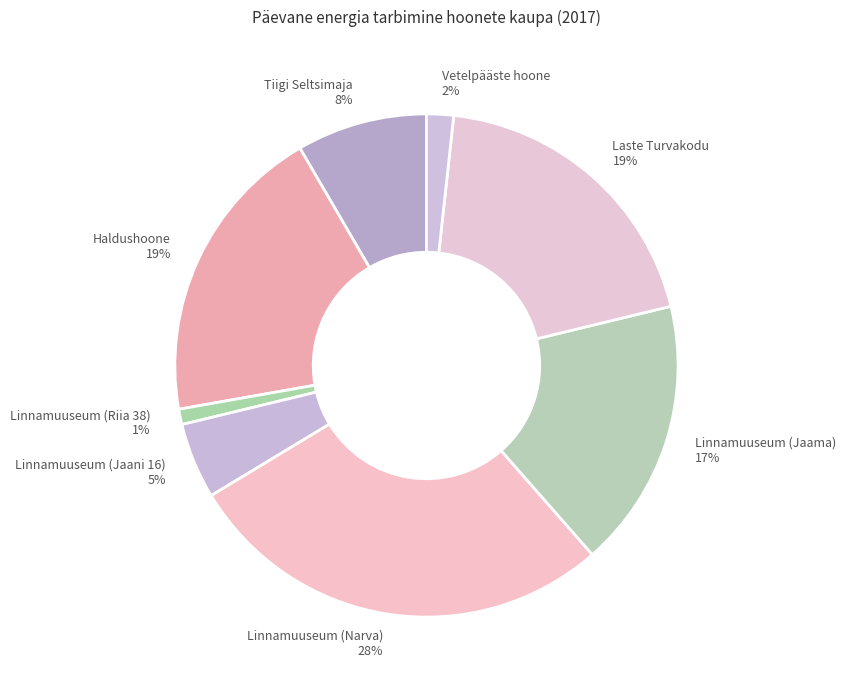

True or false: Vetelpääste hoone accounts for 2% of the total.

True